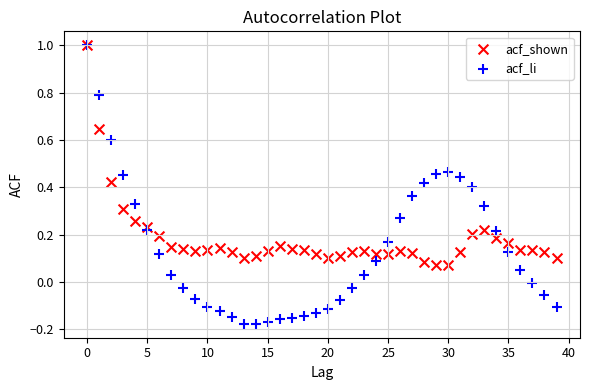

Which series reaches the minimum Y coordinate?

acf_li